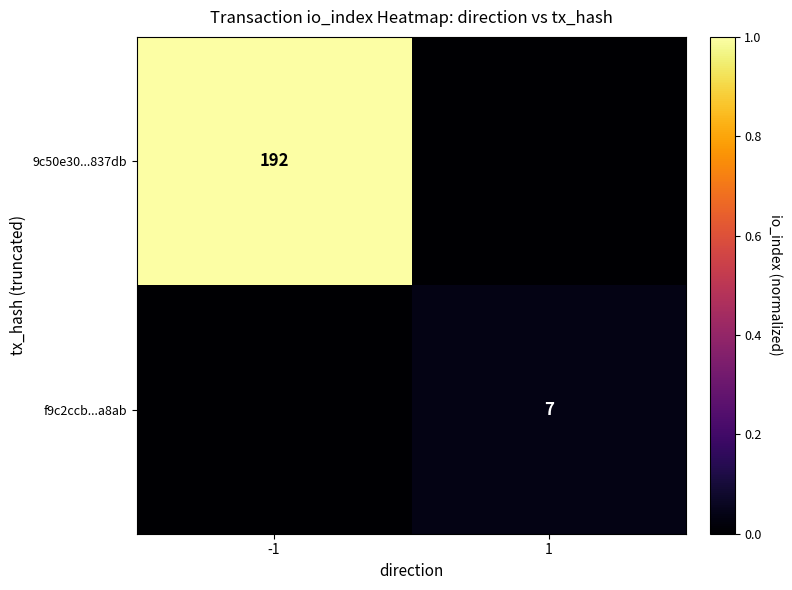

The f9c2ccb...a8ab series shows 11 at 1. True or false?

False